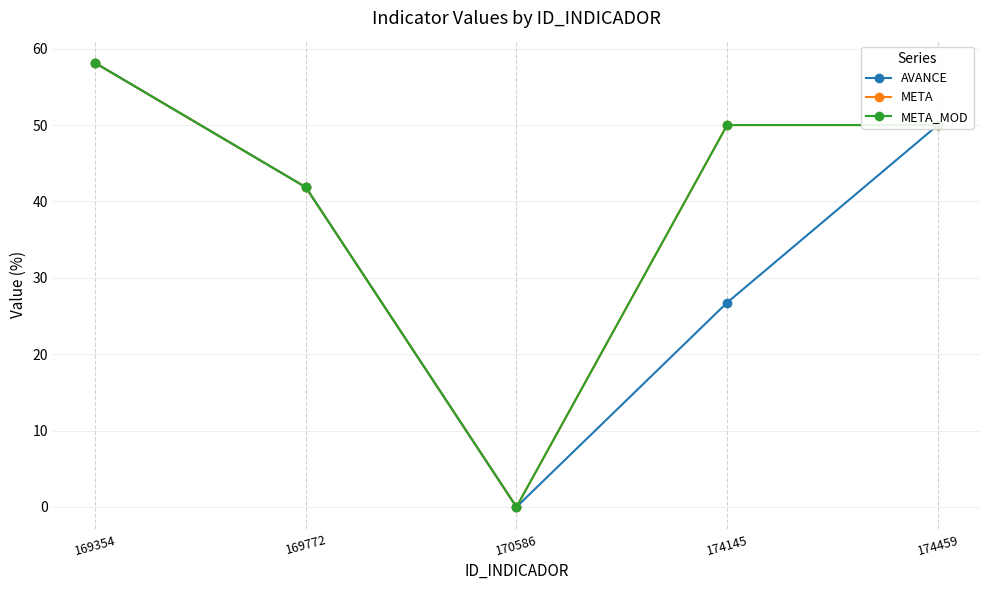

True or false: AVANCE and META intersect in this chart.

False